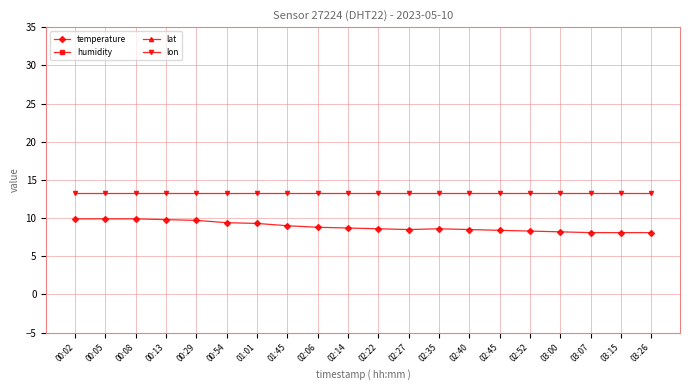

Which category has the highest value in the humidity series?

00:02